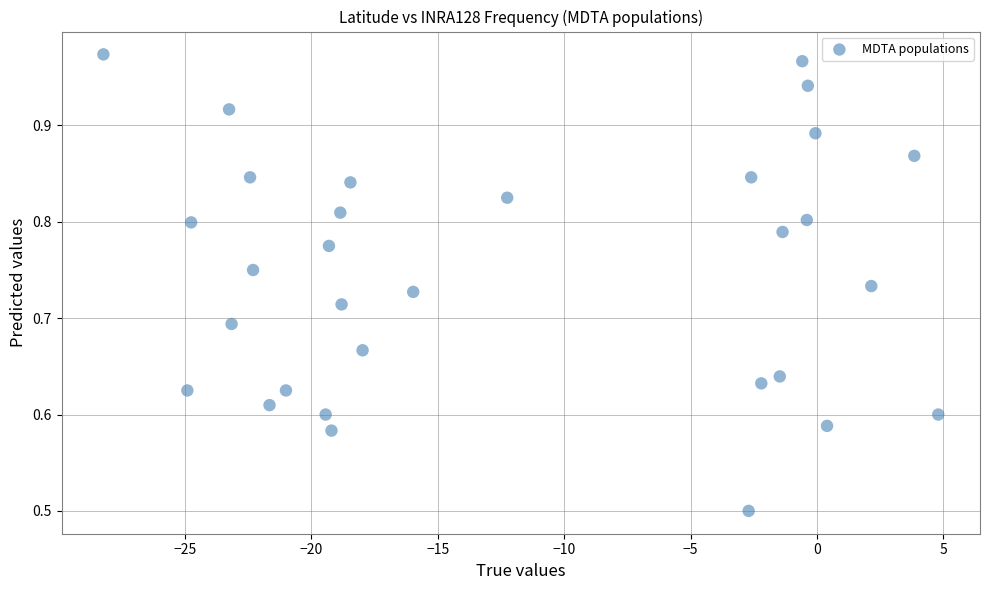

What is the range of Y values (max minus min)?

0.5